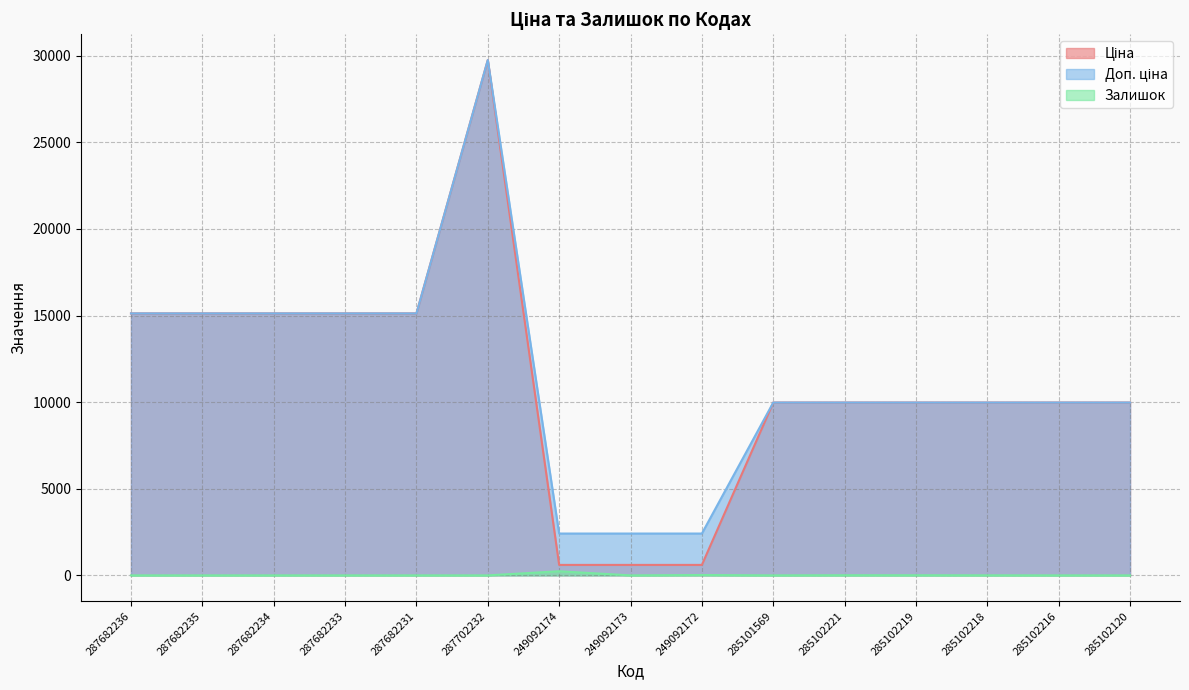

True or false: Ціна and Доп. ціна intersect in this chart.

False